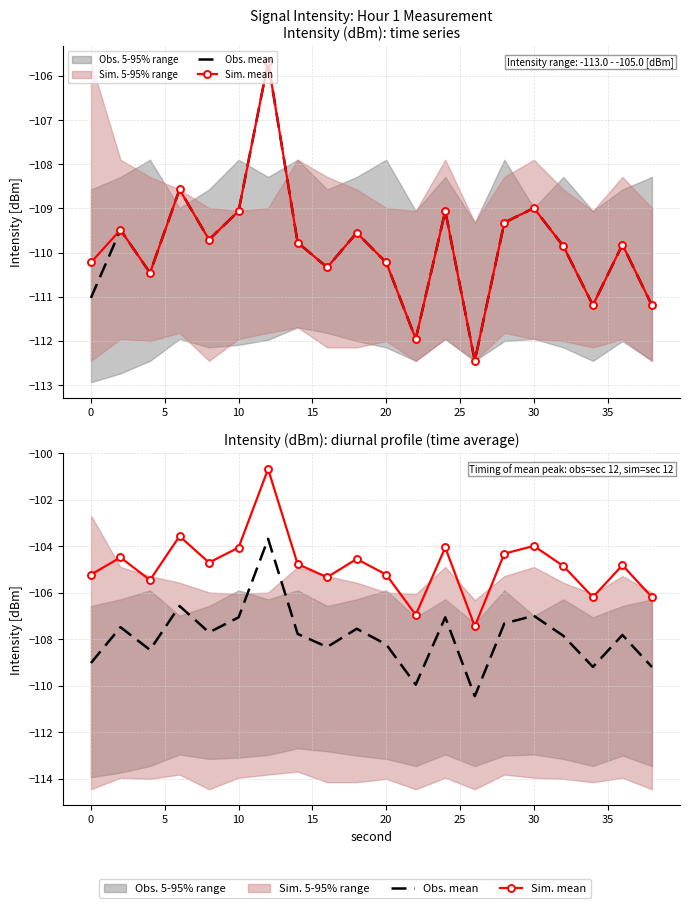

True or false: Obs. mean and Sim. mean cross at least once.

False